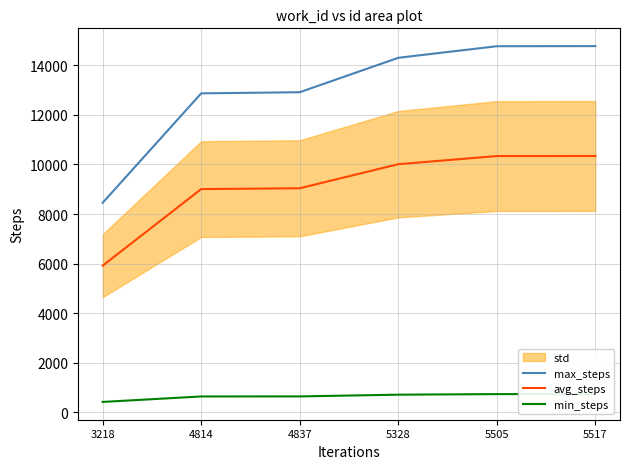

What is the maximum value for avg_steps?

10341.8